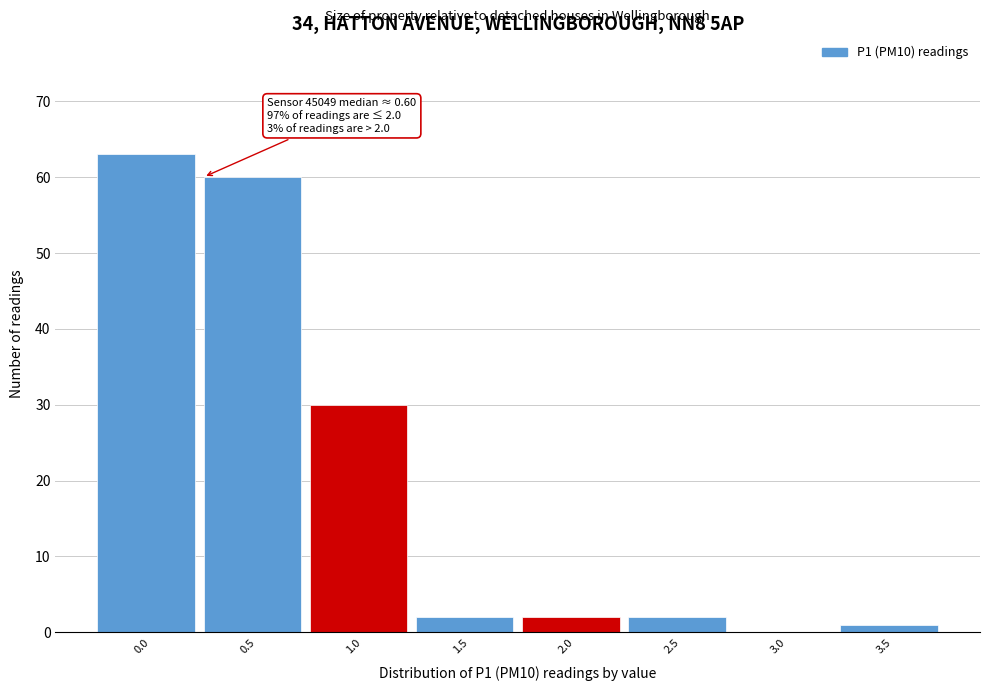

Reading left to right, what are all the values shown in this chart?

0.0=63	0.5=60	1.0=30	1.5=2	2.0=2	2.5=2	3.0=0	3.5=1